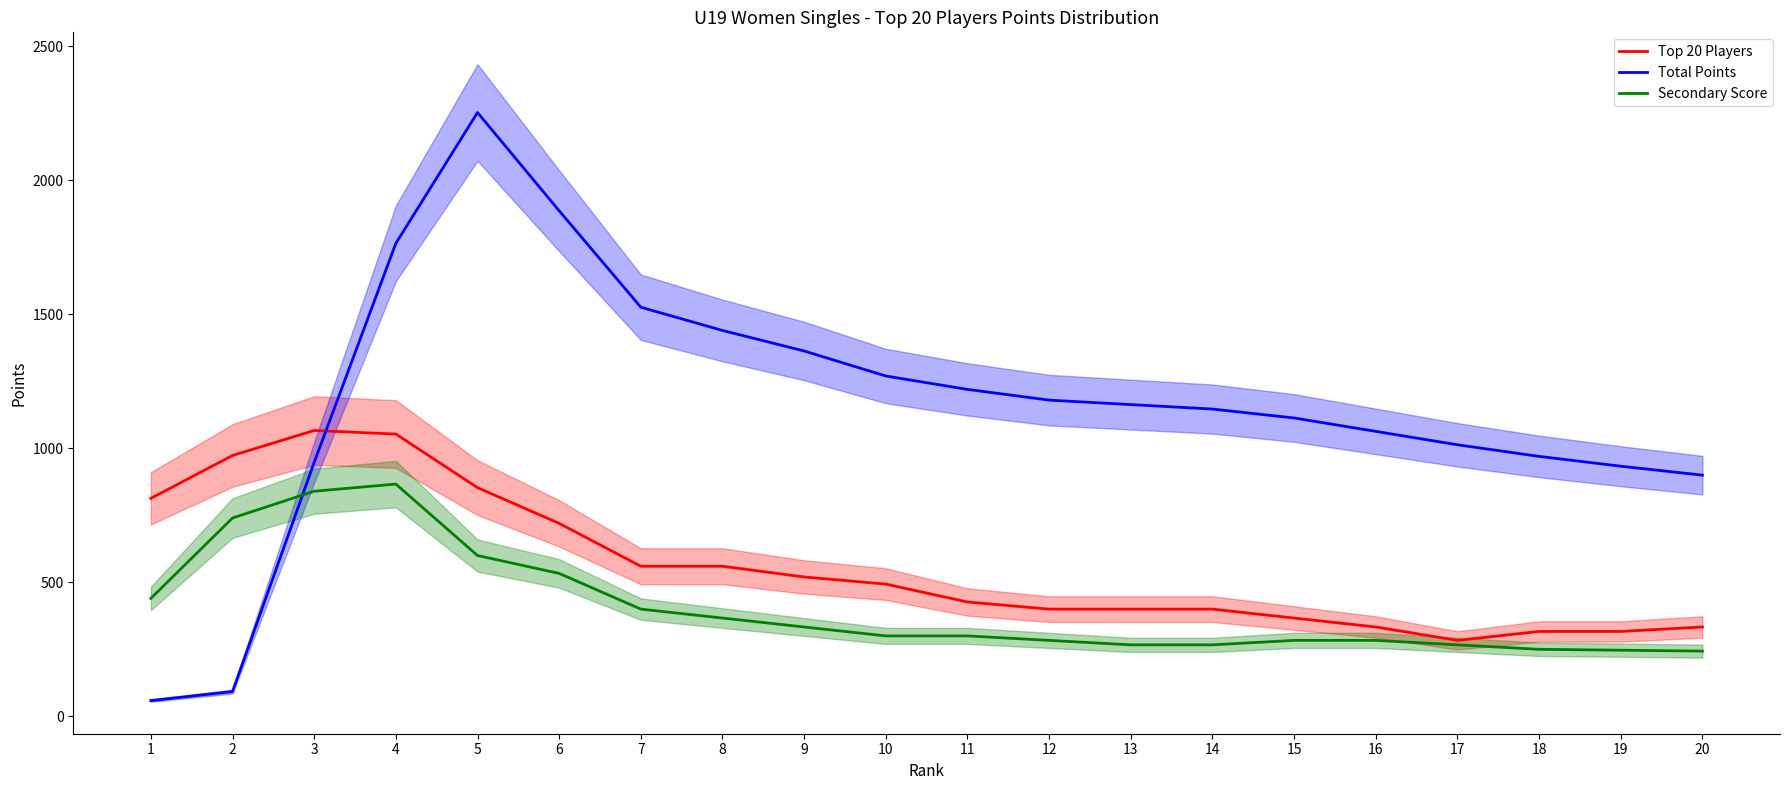

What is the sum of all Total Points values?

23307.0